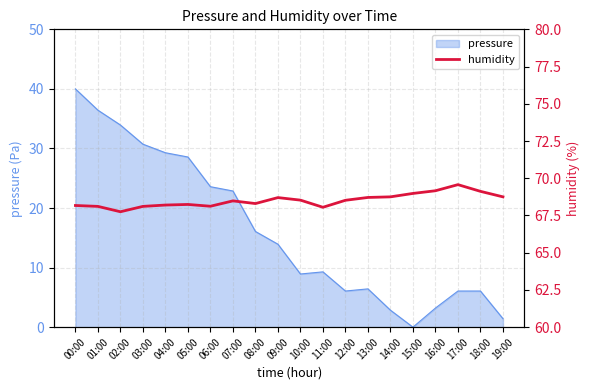

The pressure series shows 0.9 at 16:00. True or false?

False